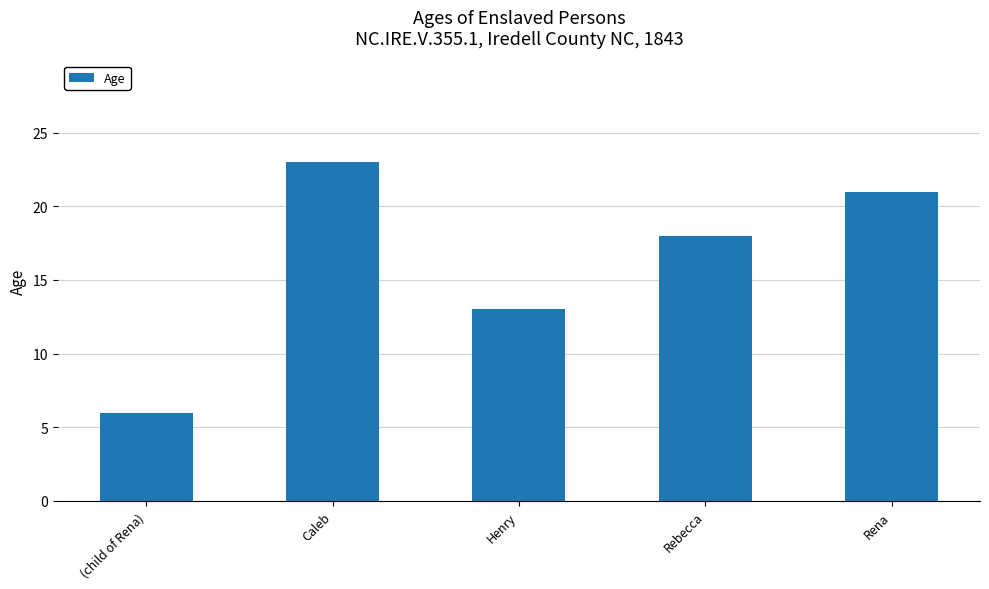

How many distinct data groups are displayed?

1